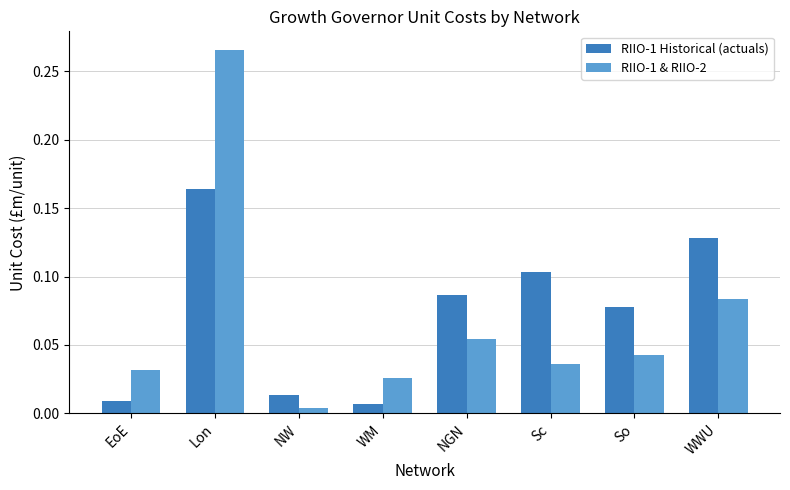

Where is RIIO-1 & RIIO-2 nearest to the value 0?

NW